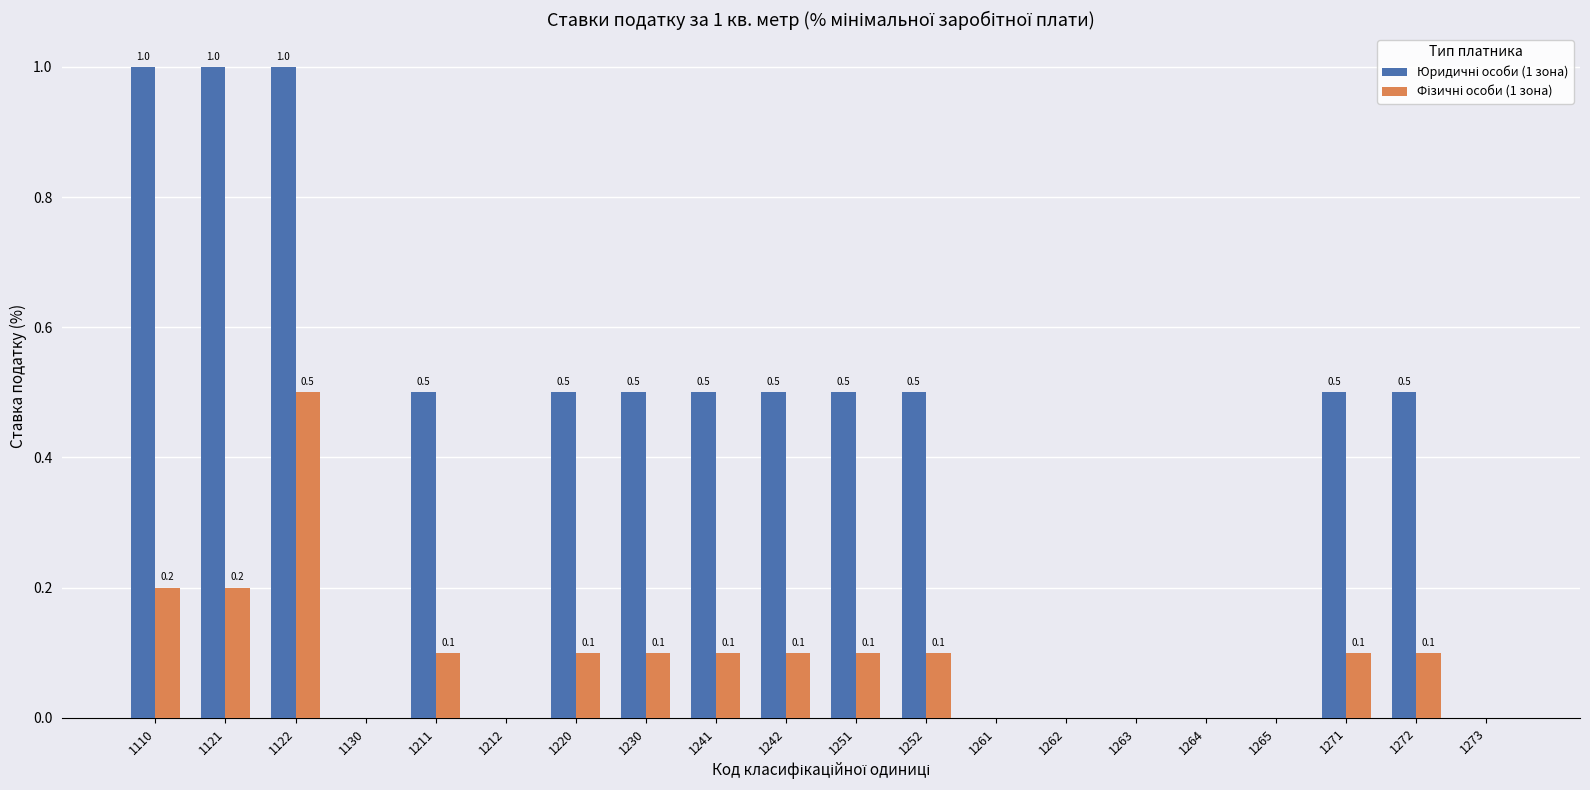

What is the maximum value shown in the chart?

1.0